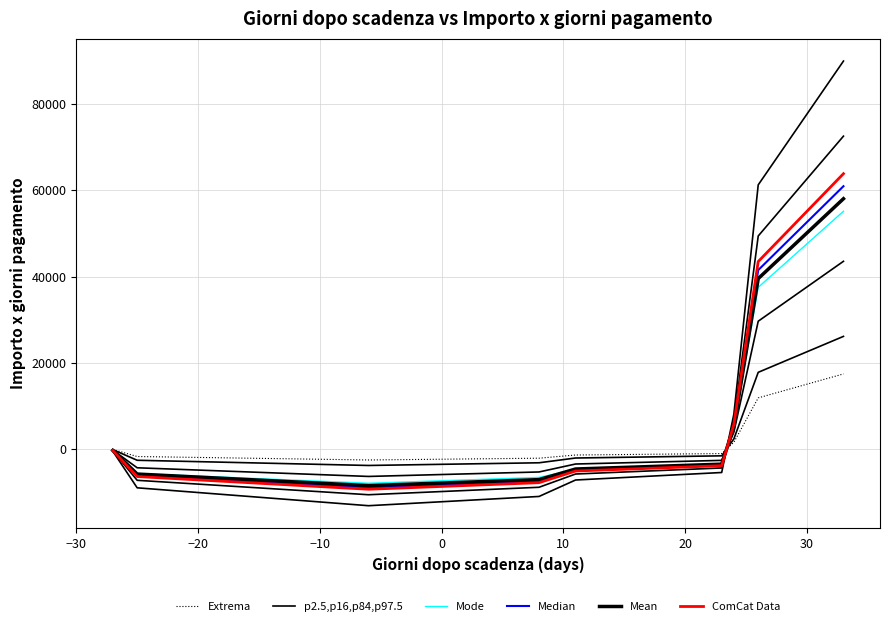

Reading left to right, list all the values displayed in this chart.

Extrema: -97.8	-1742.4	-2546.1	-2130.7	-1391.9	-1055.2	1564.6	11862.1	17421.9
p2.5,p16,p84,p97.5: -146.7	-2613.6	-3819.2	-3196.1	-2087.9	-1582.8	2346.9	17793.1	26132.9
Mode: -259.9	-5687.3	-7940.4	-6593.9	-4726.1	-3554.0	4975.4	37511.7	55166.7
Median: -342.2	-6098.5	-8911.5	-7457.5	-4871.8	-3693.3	5476.1	41517.3	60976.8
Mean: -325.9	-5808.1	-8487.1	-7102.4	-4639.8	-3517.4	5215.3	39540.3	58073.1
ComCat Data: -358.5	-6388.9	-9335.8	-7812.6	-5103.8	-3869.2	5736.9	43494.4	63880.4